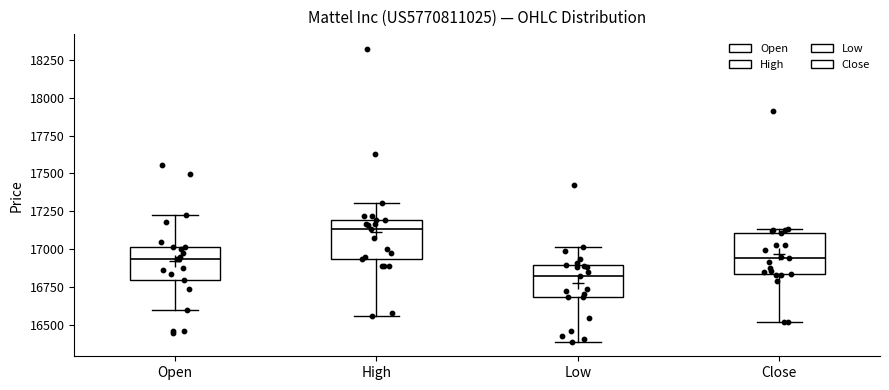

Which box's median line is the highest?

High